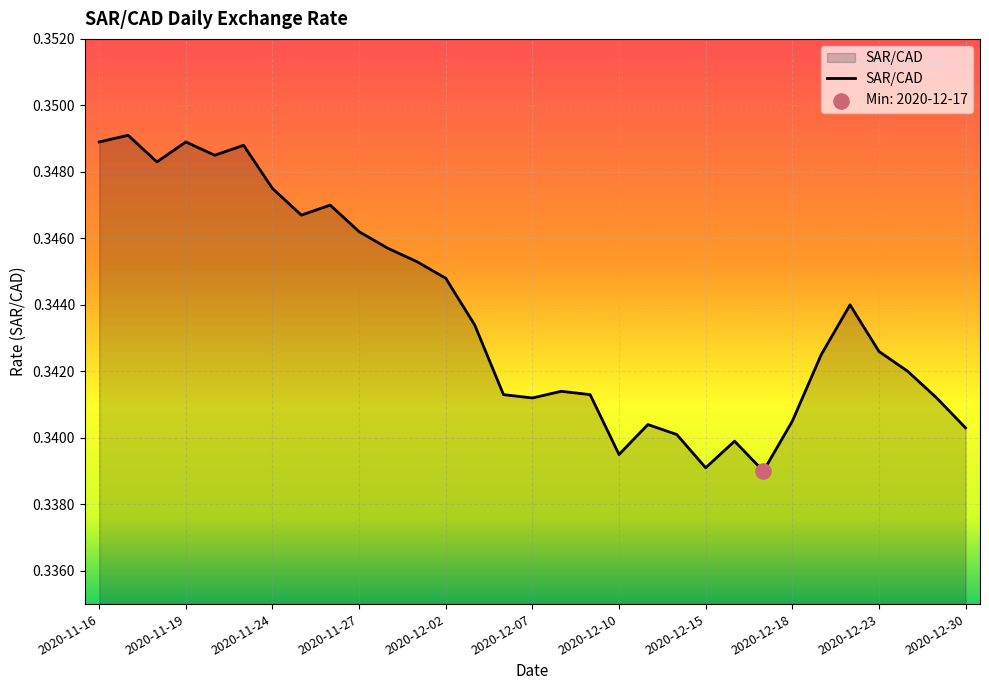

Does the chart have visible grid lines?

Yes